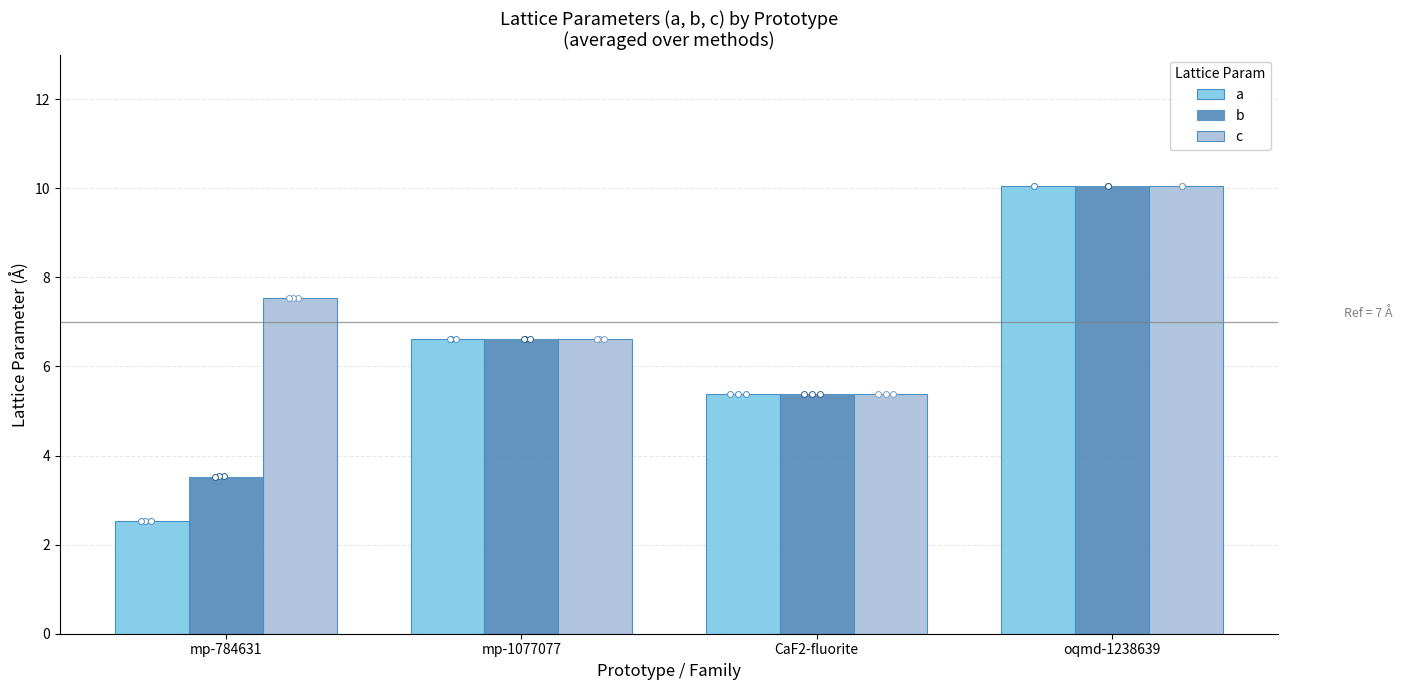

Which series has the largest total across all categories?

c